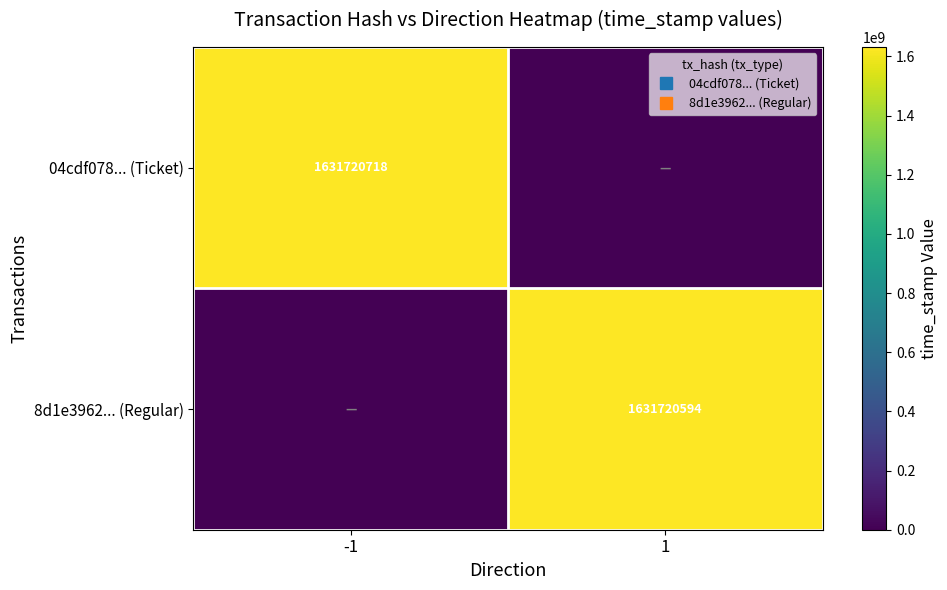

What is the average value of the 04cdf078... (Ticket) series?

815860359